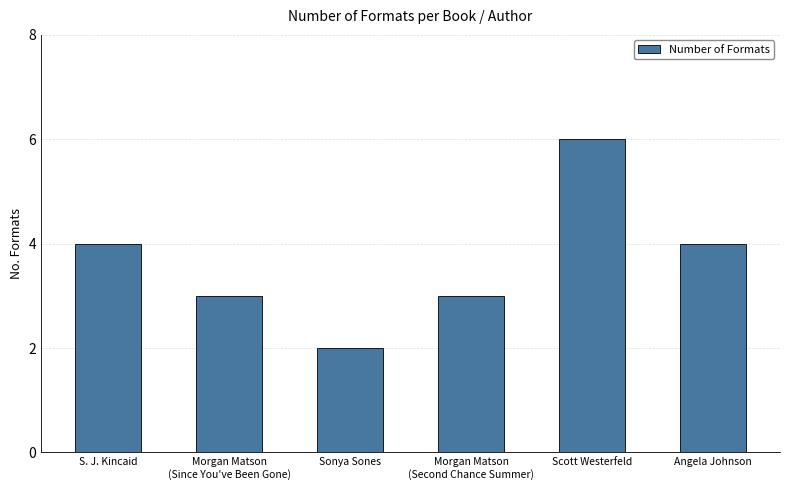

Are the bars grouped side by side (vs. stacked)?

No